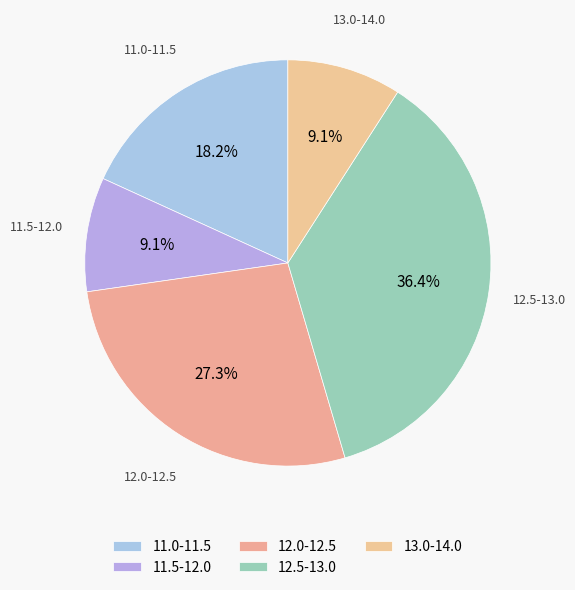

What is the total percentage of 12.0-12.5 and 12.5-13.0?

63.6%